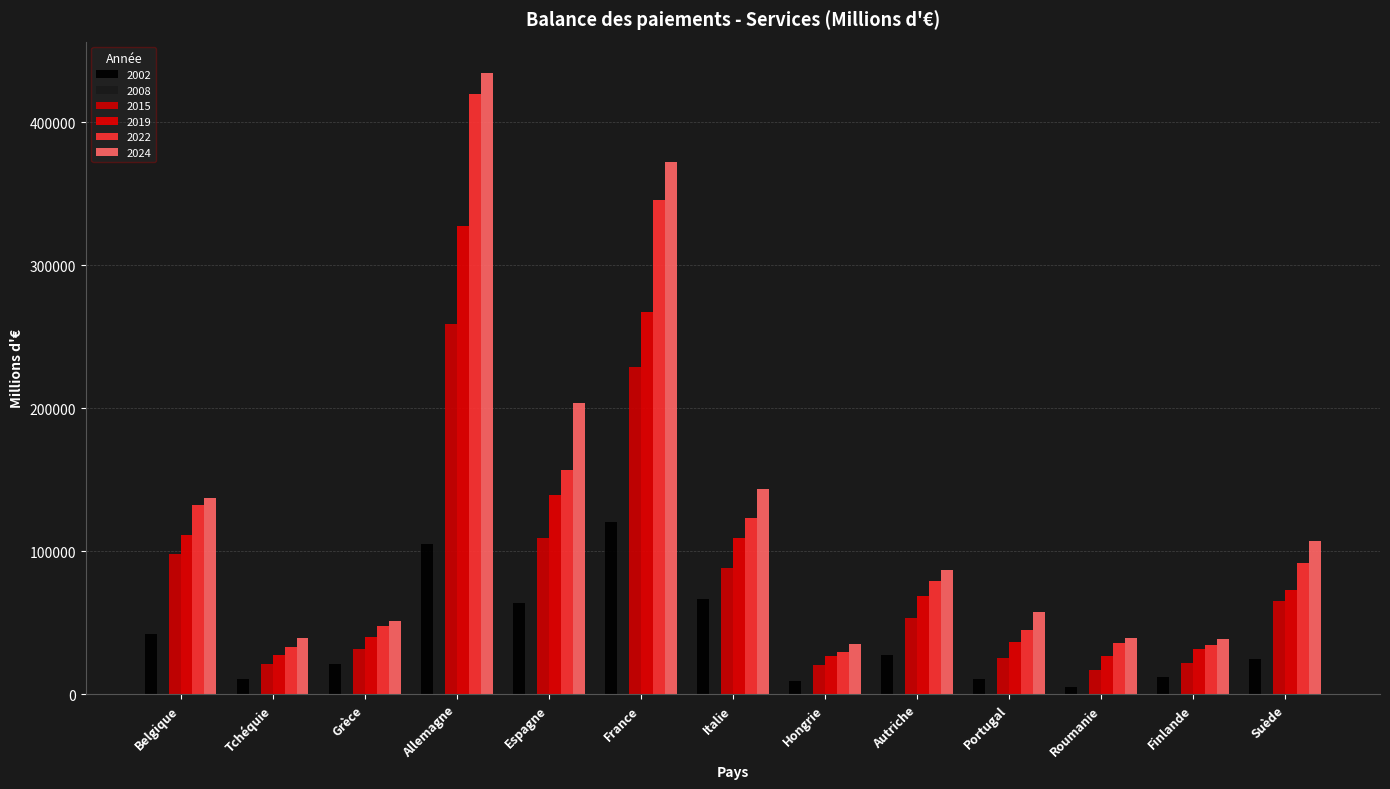

What is the average value of the 2019 series?

98953.4